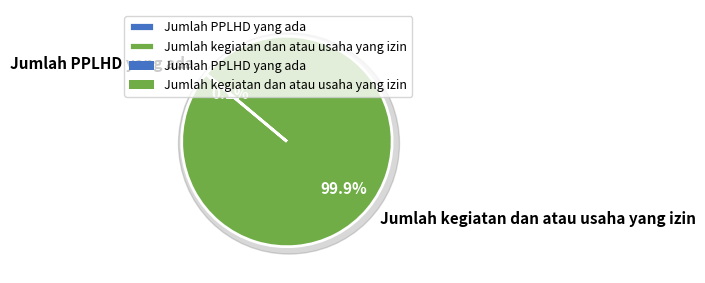

Is it true that Jumlah kegiatan dan atau usaha yang izin is 100% of the pie?

True